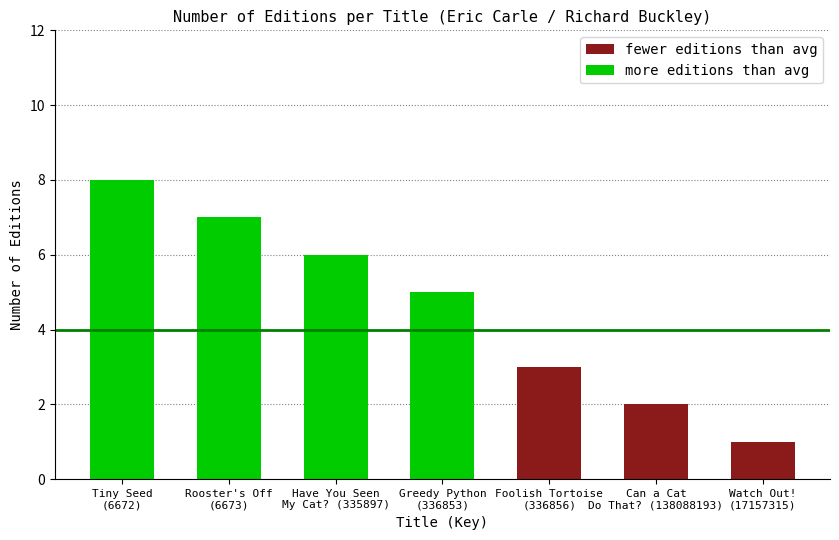

Where does the data first go above 5?

Tiny Seed (6672)